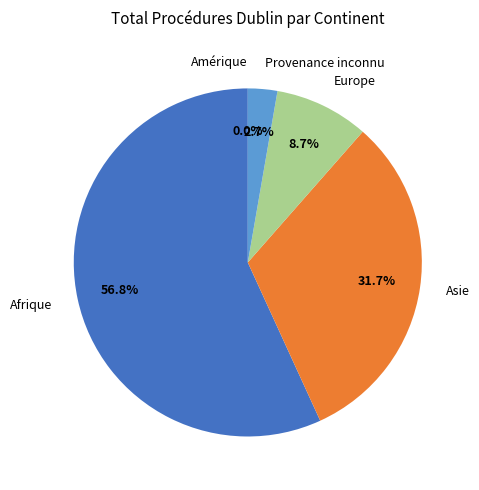

Count the number of slices in the pie.

5